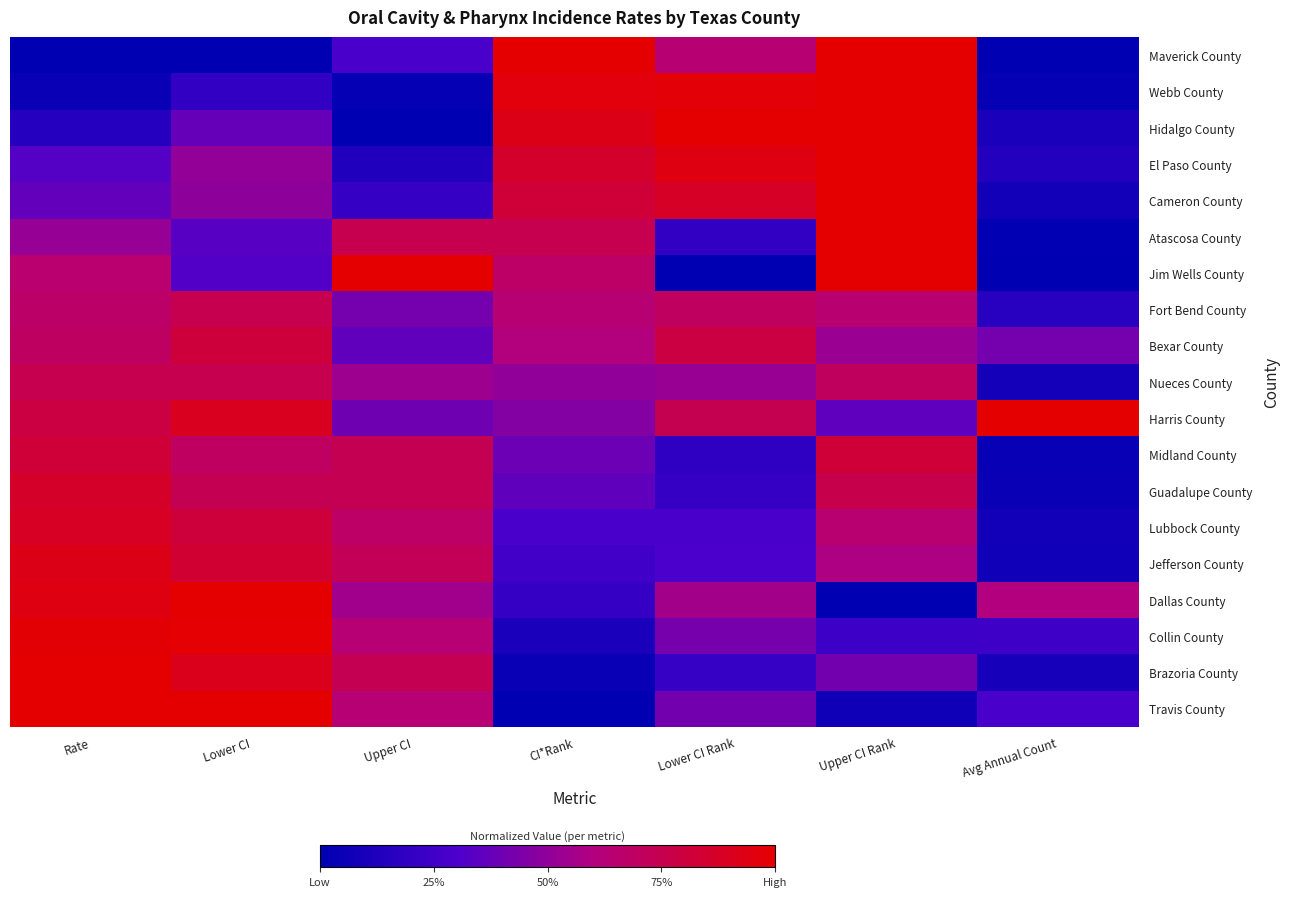

What is the total value across all series at Lower CI?

12.4